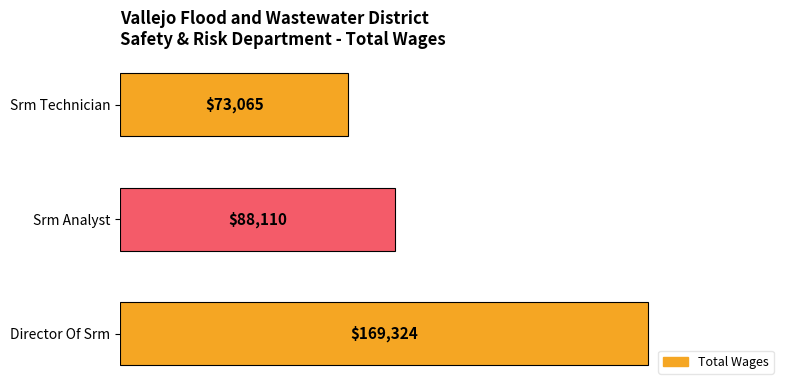

What is the minimum value shown in the chart?

73065